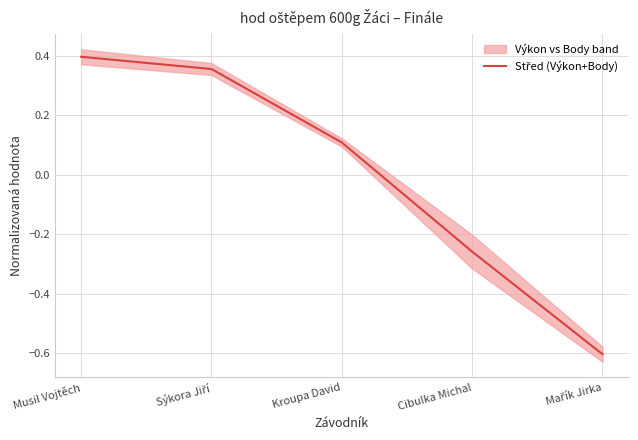

What is the label of the 5th point from the left?

Mařík Jirka